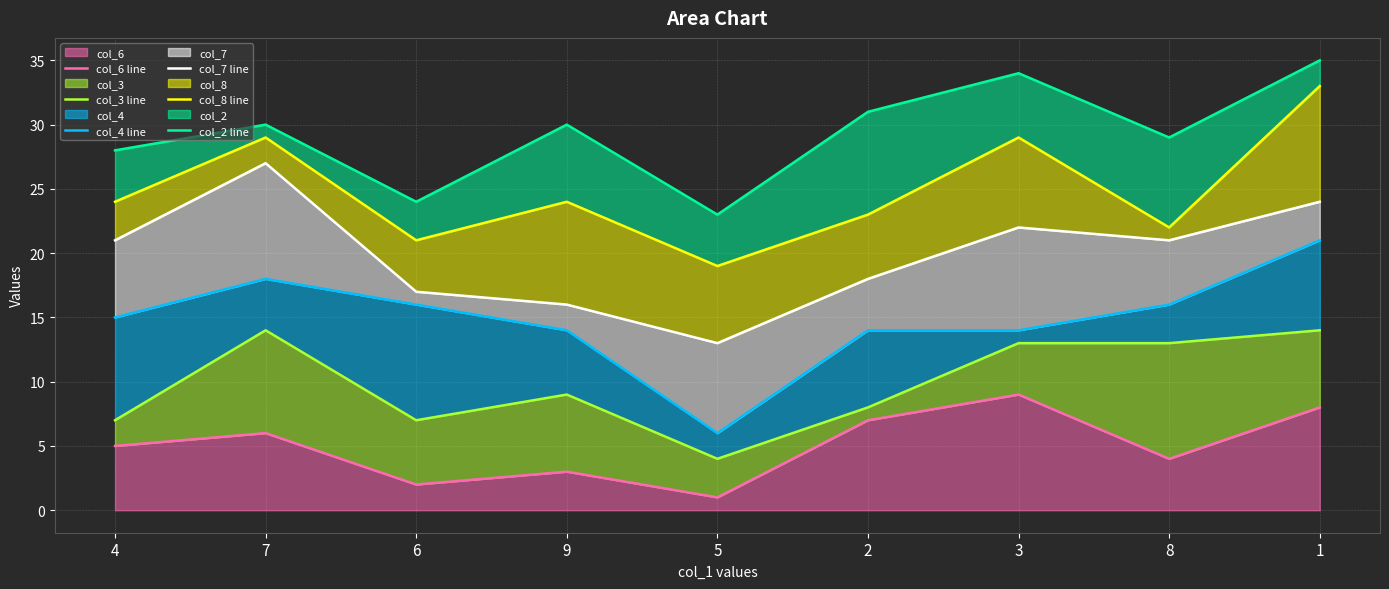

How many data points in col_7 line are less than 21?

4